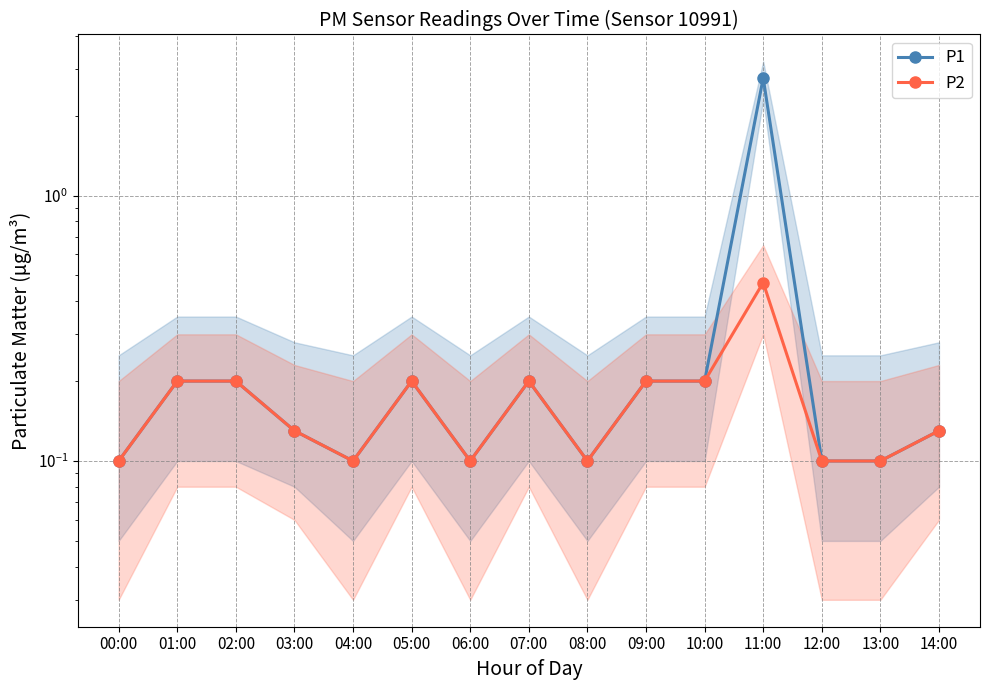

What is the total value across all series at 10:00?

0.4